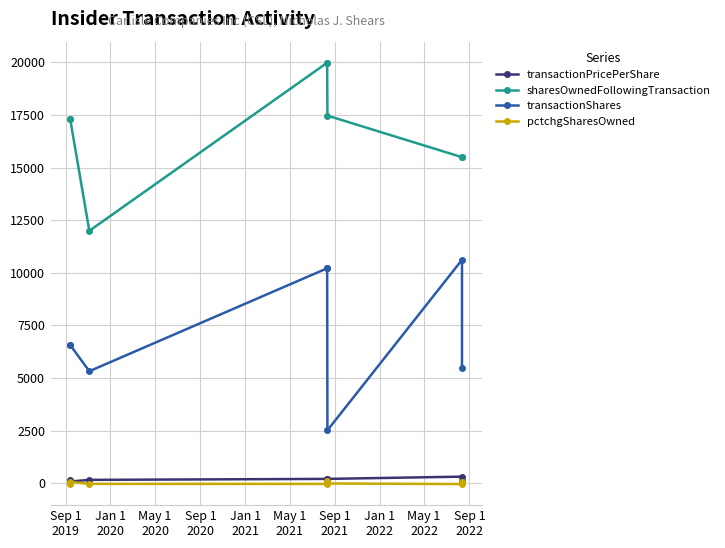

Which series has the widest spread of values?

transactionShares